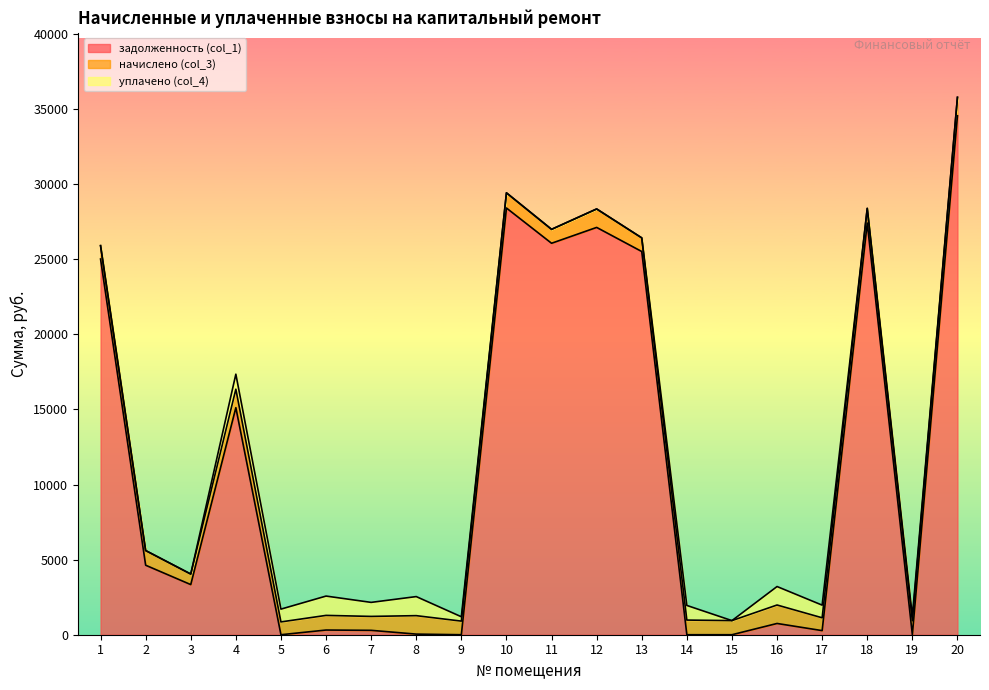

Which series changed the most between 1 and 6?

задолженность (col_1)